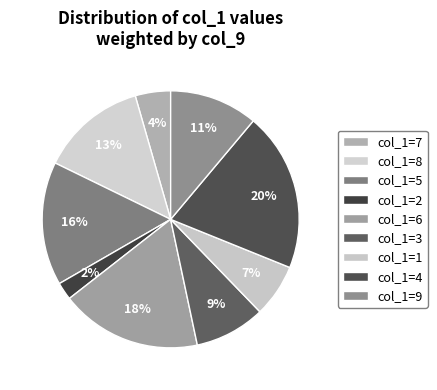

How many slices are in this pie chart?

9